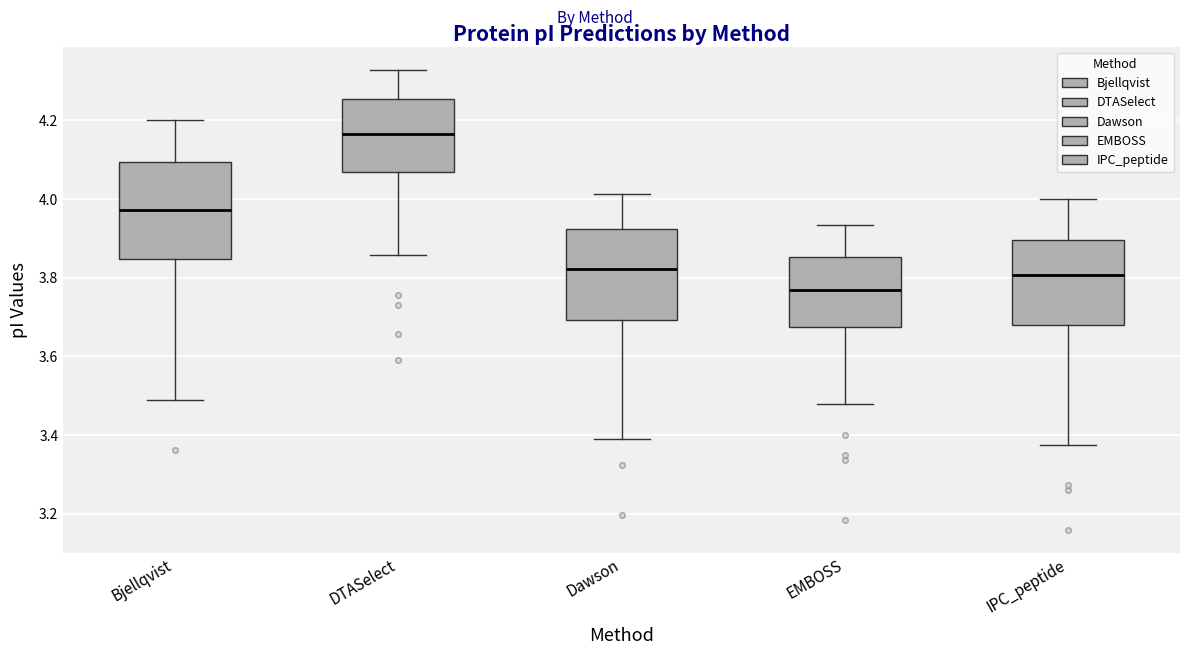

Where does the upper whisker of the box for Dawson end on the y-axis? The values are not printed on the chart, so give them approximately, as read against the axis.

4.02